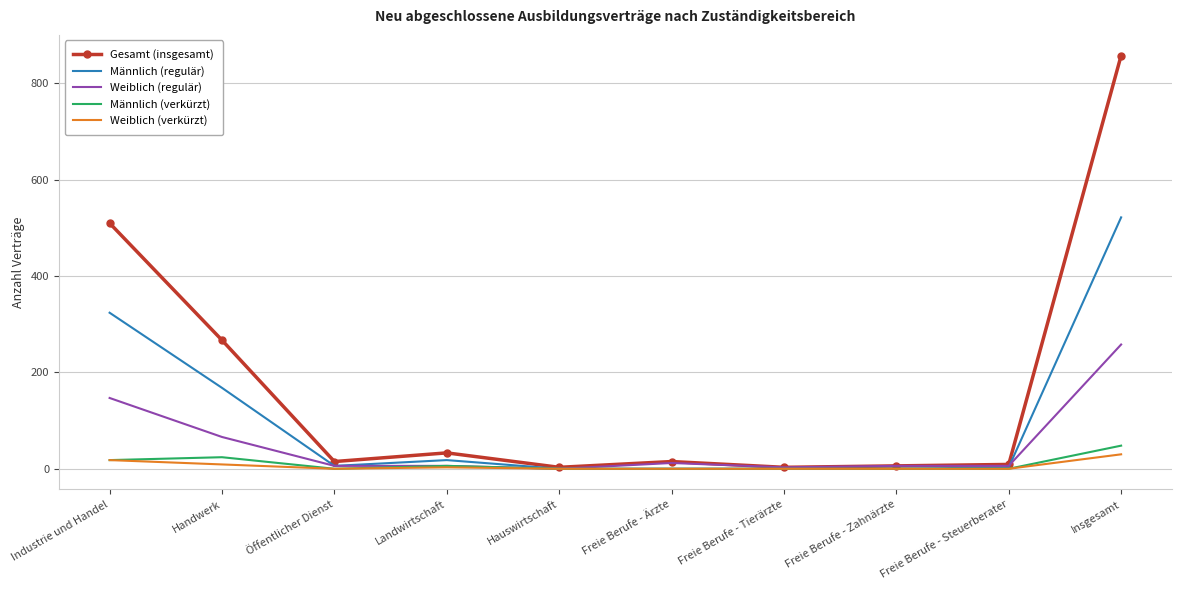

Where does the Gesamt (insgesamt) series first go above 15?

Industrie und Handel